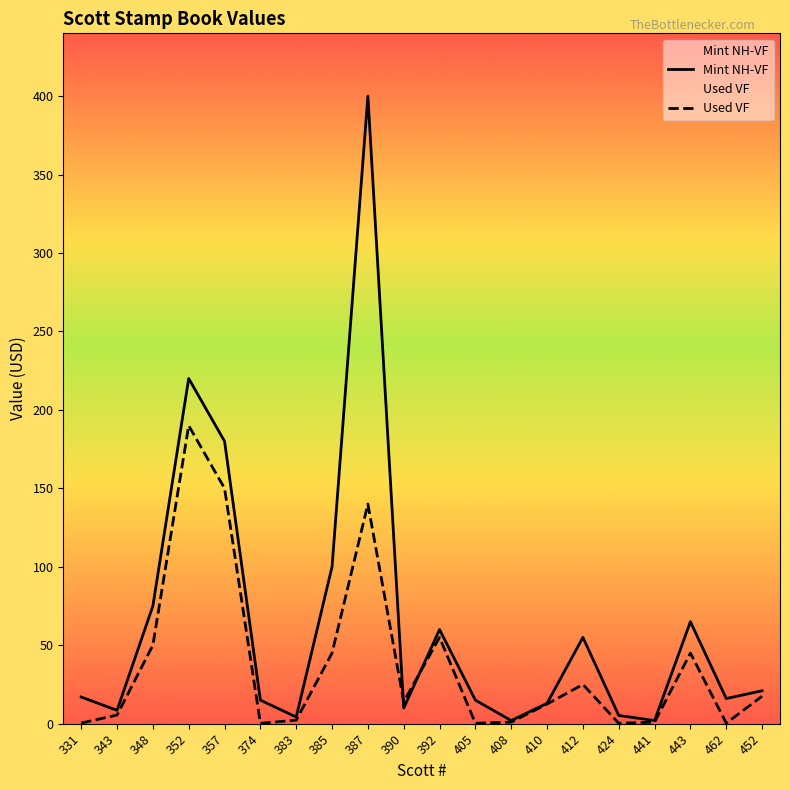

True or false: Used VF has more than 0 points higher than both neighbors.

True